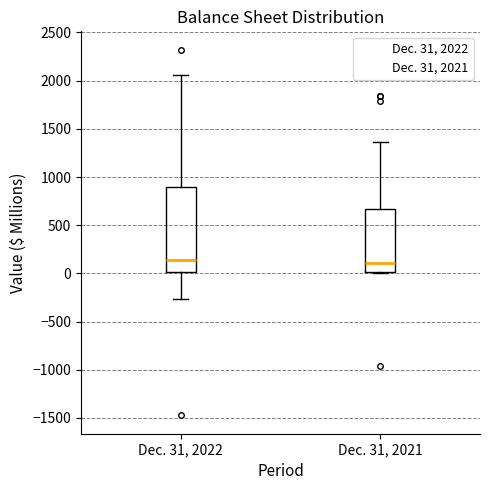

Where is the upper edge of the box for Dec. 31, 2022 on the y-axis? The values are not printed on the chart, so give them approximately, as read against the axis.

900